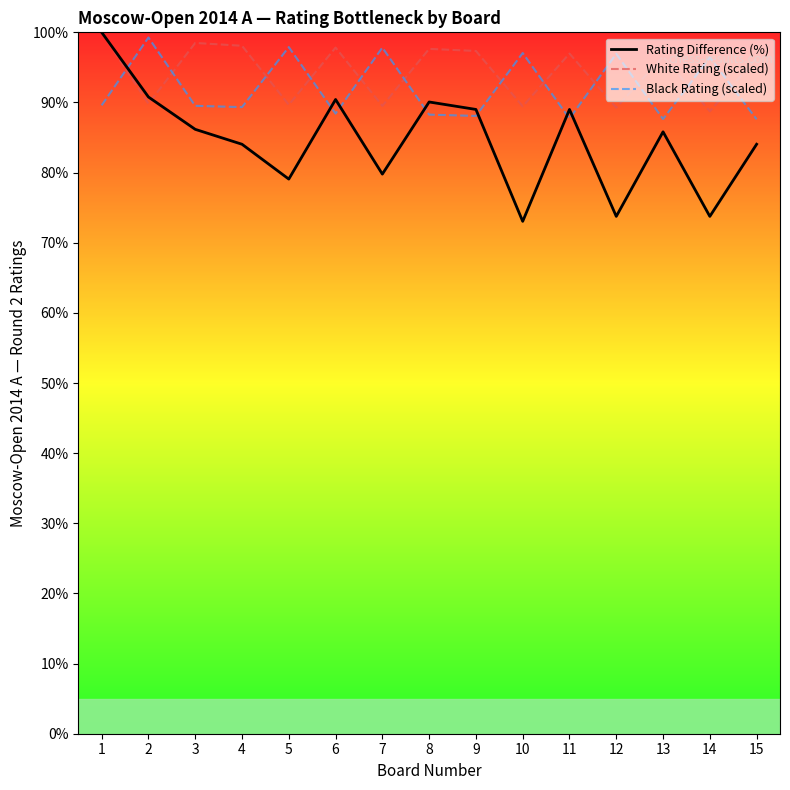

Which series has the largest total across all categories?

White Rating (scaled)